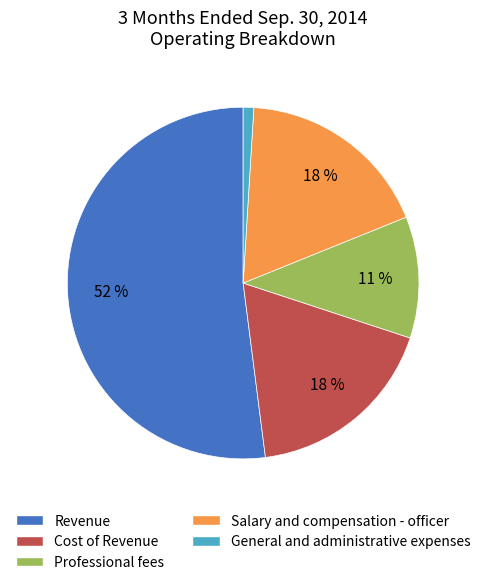

Combined, do Revenue and Professional fees account for over 50%?

Yes